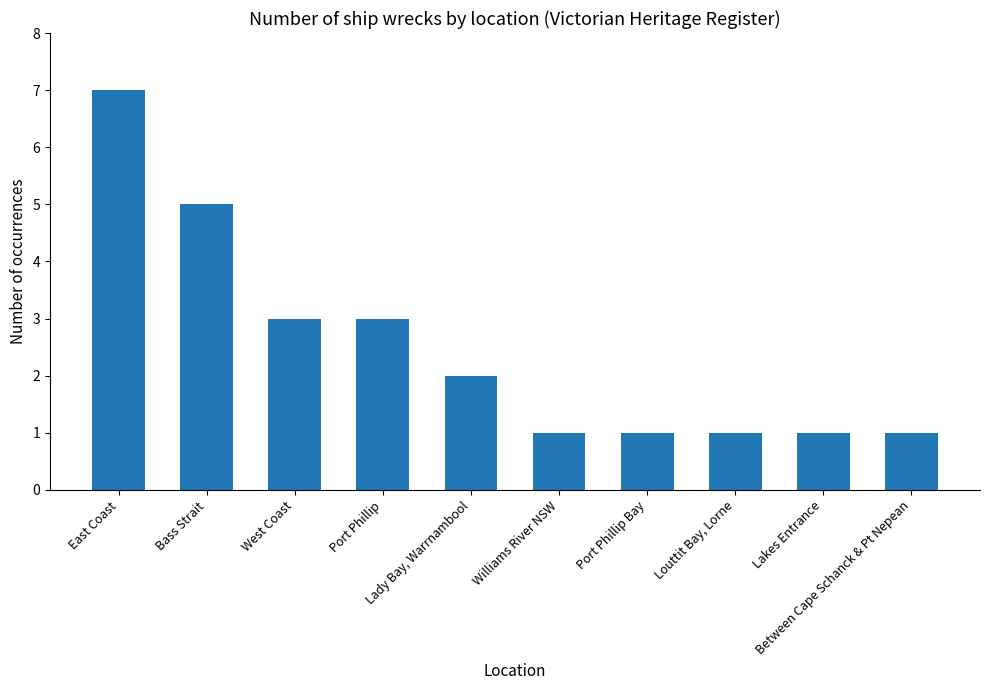

What is the ratio of the value at Between Cape Schanck & Pt Nepean to the value at Bass Strait?

0.2